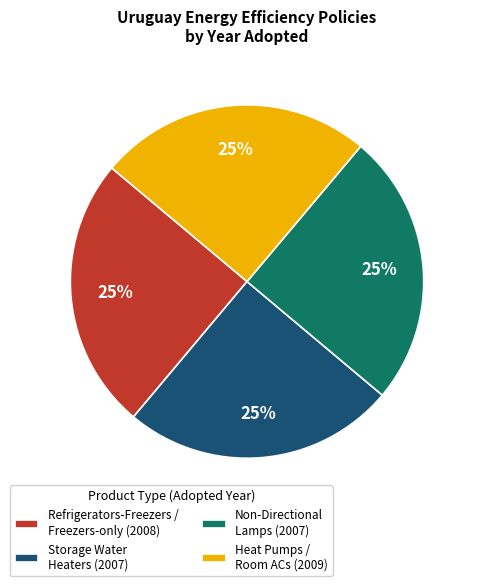

What is the ratio of the value at Refrigerators-Freezers / Freezers-only (2008) to the value at Heat Pumps / Room ACs (2009)?

1.0